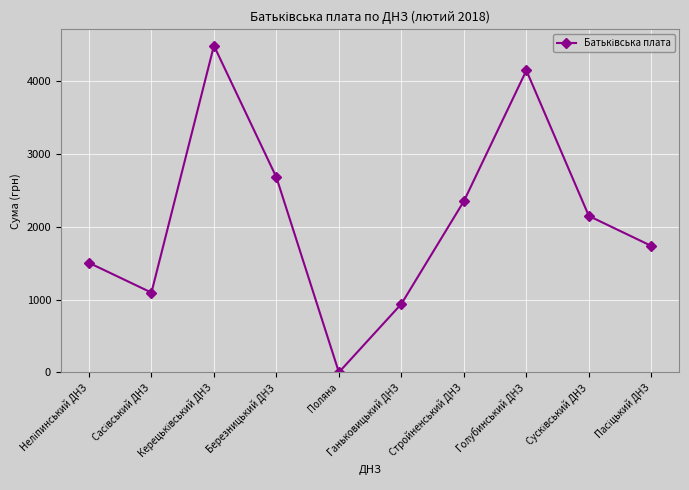

How many interior local valleys (lower than both neighbors) does the data have?

2